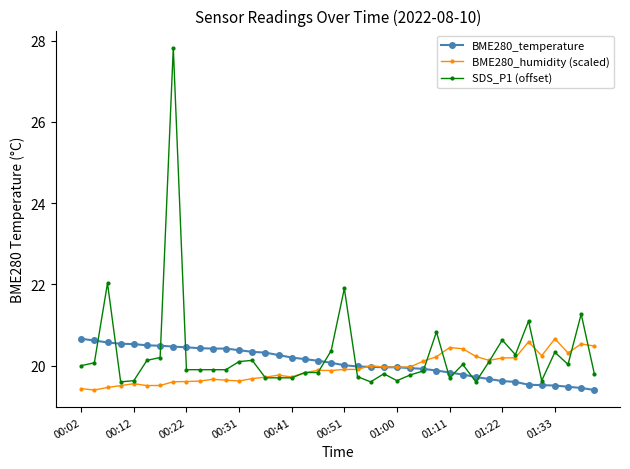

True or false: SDS_P1 (offset) has more than 2 interior local peaks.

True